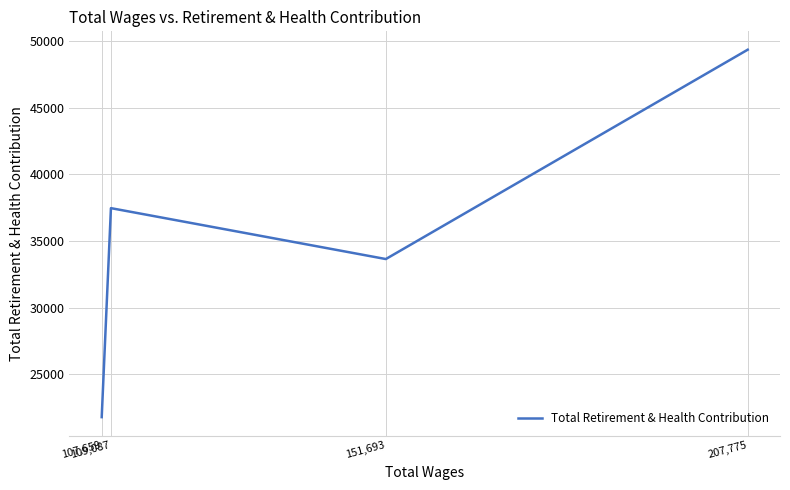

What is the change in value from 207,775 to 107,659?

-27609